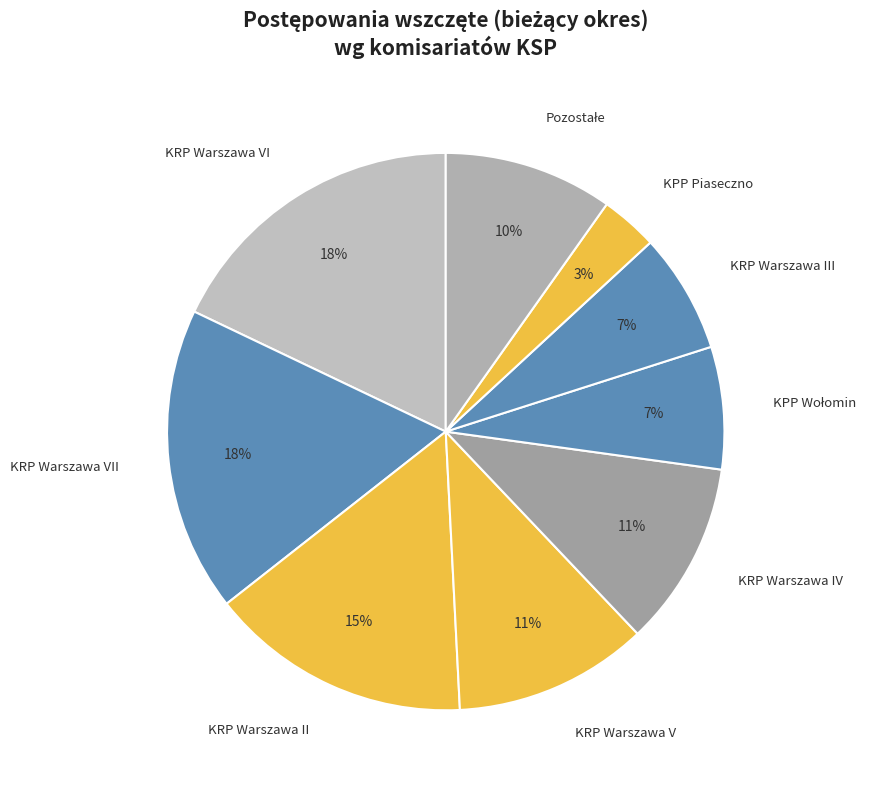

What is the ratio of the value at KRP Warszawa II to the value at KRP Warszawa IV?

1.4